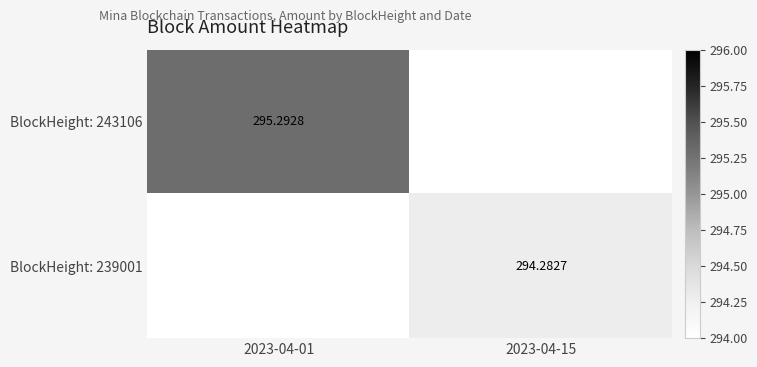

What is the greatest value displayed?

295.3